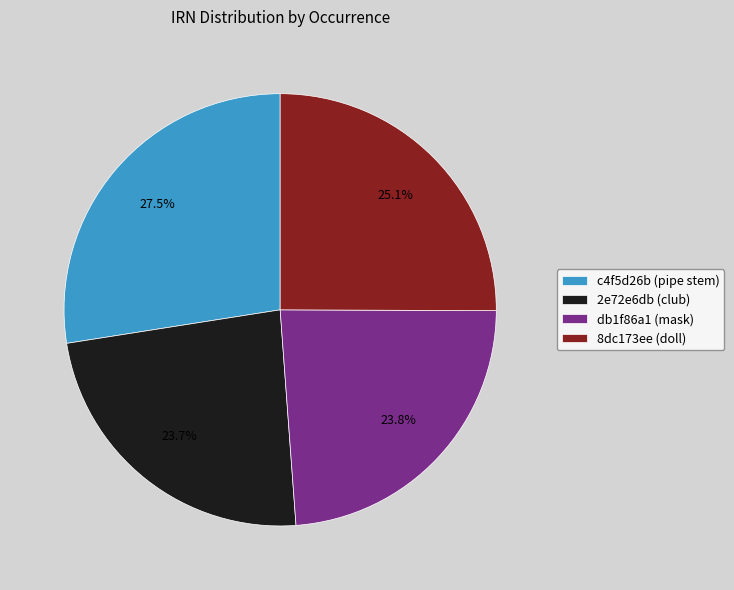

What is the largest slice in the pie chart?

c4f5d26b (pipe stem)